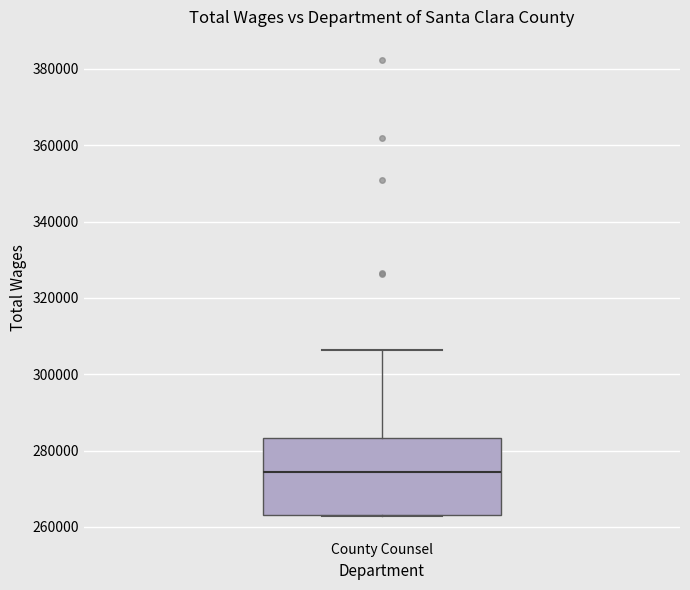

Read this box plot against the y-axis: the position of the median line, the range covered by the box, and the ends of both whiskers. The values are not printed on the chart, so give them approximately, as read against the axis.

median 274000, box 264000 to 284000, whiskers 262000 to 306000